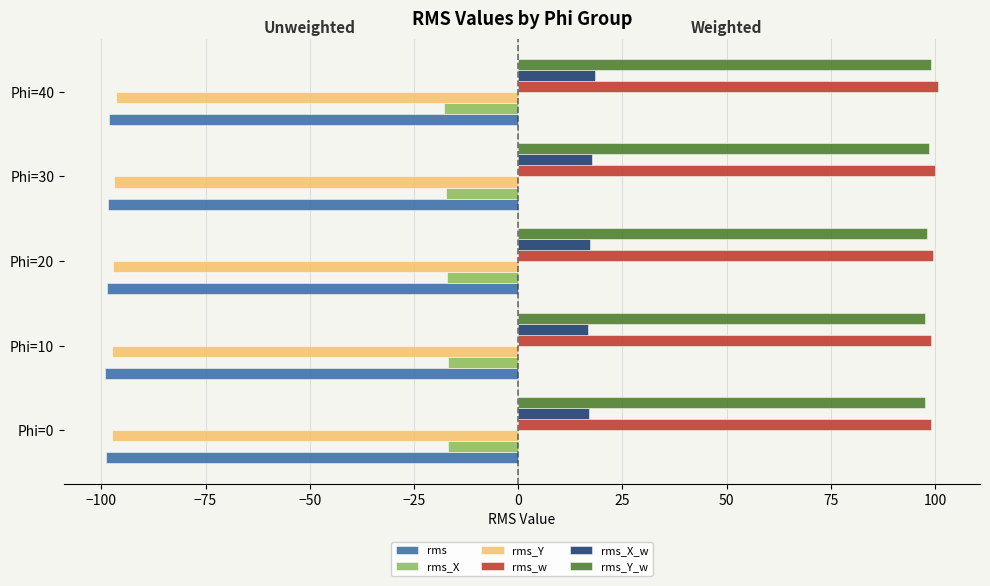

The rms_X_w series shows 16.9 at Phi=10. True or false?

True